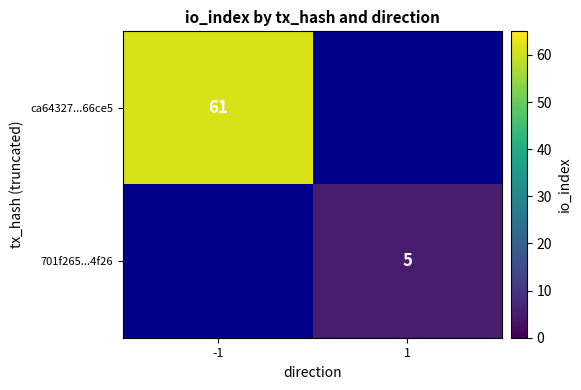

The ca64327...66ce5 series shows 41.8 at -1. True or false?

False